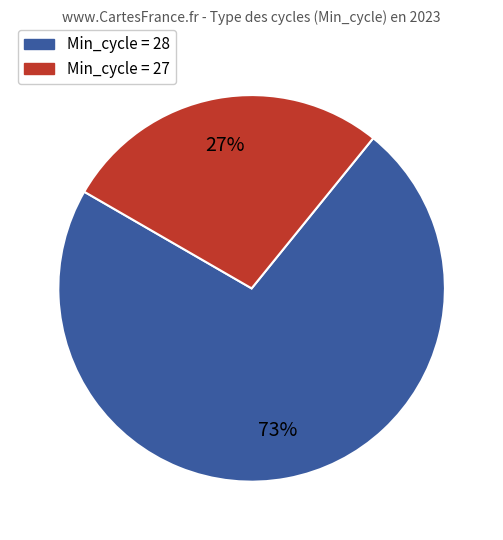

To the nearest percent, what is the average slice percentage?

50%